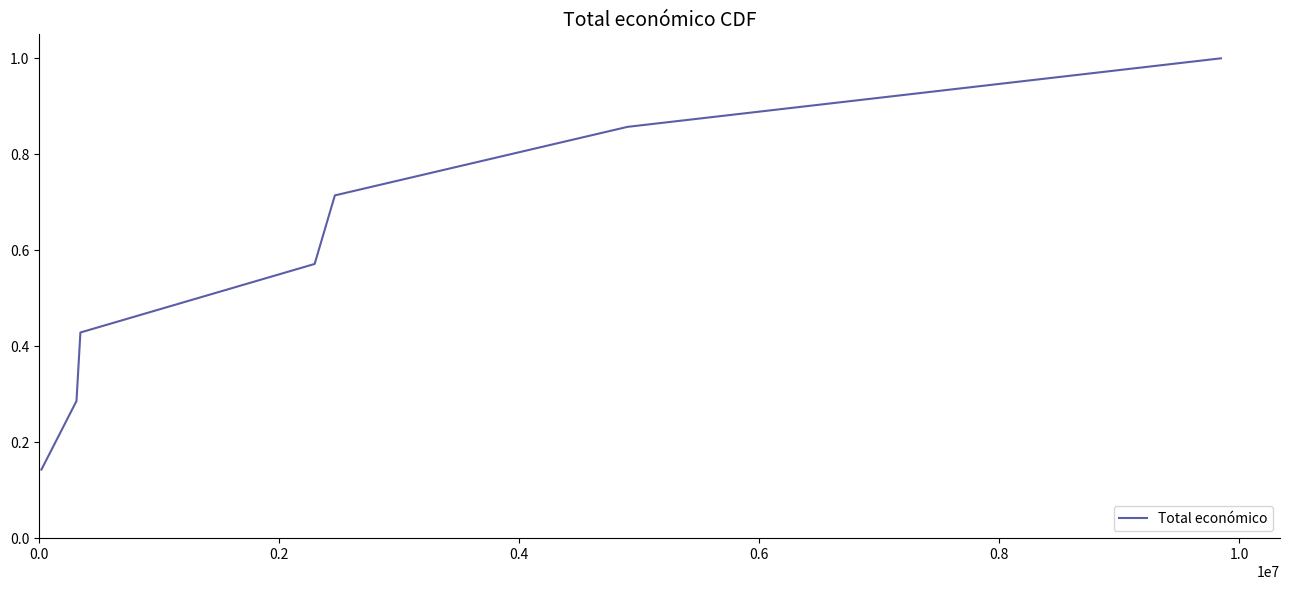

What is the greatest value displayed?

1.0